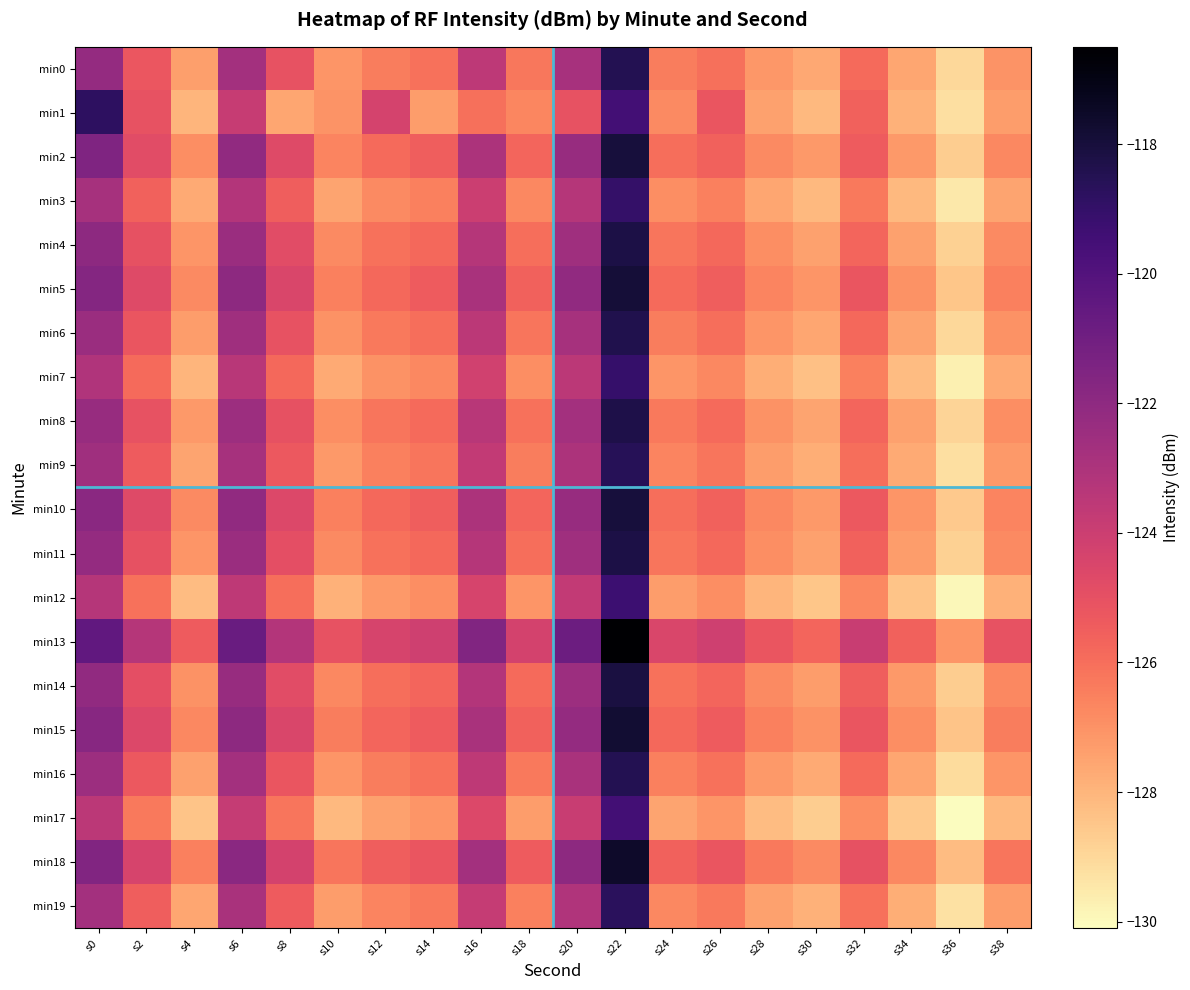

Reading left to right, what are all the values shown in this chart?

min0: s0=-122.2	s2=-125.2	s4=-127.4	s6=-122.7	s8=-125.1	s10=-127.1	s12=-126.4	s14=-126.1	s16=-123.6	s18=-126.2	s20=-122.8	s22=-118.5	s24=-126.4	s26=-126.0	s28=-127.1	s30=-127.6	s32=-125.9	s34=-127.6	s36=-129.0	s38=-127.0
min1: s0=-118.8	s2=-125.1	s4=-128.0	s6=-123.9	s8=-127.6	s10=-127.1	s12=-124.3	s14=-127.3	s16=-126.0	s18=-126.7	s20=-125.1	s22=-119.5	s24=-126.8	s26=-125.2	s28=-127.4	s30=-128.1	s32=-125.6	s34=-127.9	s36=-129.2	s38=-127.3
min2: s0=-121.5	s2=-124.8	s4=-126.9	s6=-122.1	s8=-124.7	s10=-126.6	s12=-125.9	s14=-125.5	s16=-123.0	s18=-125.7	s20=-122.3	s22=-118.0	s24=-126.0	s26=-125.6	s28=-126.8	s30=-127.2	s32=-125.4	s34=-127.2	s36=-128.7	s38=-126.7
min3: s0=-122.8	s2=-125.6	s4=-127.7	s6=-123.2	s8=-125.5	s10=-127.5	s12=-126.8	s14=-126.5	s16=-124.0	s18=-126.7	s20=-123.3	s22=-119.0	s24=-126.9	s26=-126.5	s28=-127.6	s30=-128.1	s32=-126.3	s34=-128.1	s36=-129.5	s38=-127.5
min4: s0=-122.0	s2=-125.0	s4=-127.1	s6=-122.4	s8=-124.8	s10=-126.8	s12=-126.1	s14=-125.8	s16=-123.3	s18=-126.0	s20=-122.6	s22=-118.2	s24=-126.2	s26=-125.8	s28=-126.9	s30=-127.4	s32=-125.7	s34=-127.4	s36=-128.8	s38=-126.8
min5: s0=-121.7	s2=-124.7	s4=-126.8	s6=-122.0	s8=-124.5	s10=-126.5	s12=-125.8	s14=-125.4	s16=-122.9	s18=-125.6	s20=-122.1	s22=-117.9	s24=-125.9	s26=-125.5	s28=-126.6	s30=-127.1	s32=-125.2	s34=-127.0	s36=-128.5	s38=-126.5
min6: s0=-122.4	s2=-125.2	s4=-127.3	s6=-122.6	s8=-125.1	s10=-127.0	s12=-126.3	s14=-126.0	s16=-123.5	s18=-126.2	s20=-122.8	s22=-118.4	s24=-126.4	s26=-126.0	s28=-127.1	s30=-127.6	s32=-125.8	s34=-127.5	s36=-129.0	s38=-127.0
min7: s0=-123.1	s2=-125.9	s4=-128.0	s6=-123.4	s8=-125.8	s10=-127.7	s12=-127.0	s14=-126.7	s16=-124.2	s18=-126.9	s20=-123.5	s22=-119.1	s24=-127.1	s26=-126.7	s28=-127.8	s30=-128.3	s32=-126.5	s34=-128.2	s36=-129.7	s38=-127.7
min8: s0=-122.3	s2=-125.1	s4=-127.2	s6=-122.5	s8=-125.0	s10=-126.9	s12=-126.2	s14=-125.9	s16=-123.4	s18=-126.1	s20=-122.7	s22=-118.3	s24=-126.3	s26=-125.9	s28=-127.0	s30=-127.5	s32=-125.7	s34=-127.4	s36=-128.9	s38=-126.9
min9: s0=-122.6	s2=-125.4	s4=-127.5	s6=-122.8	s8=-125.3	s10=-127.2	s12=-126.5	s14=-126.2	s16=-123.7	s18=-126.4	s20=-123.0	s22=-118.6	s24=-126.6	s26=-126.2	s28=-127.3	s30=-127.8	s32=-126.0	s34=-127.7	s36=-129.2	s38=-127.2
min10: s0=-121.9	s2=-124.7	s4=-126.8	s6=-122.1	s8=-124.6	s10=-126.5	s12=-125.8	s14=-125.5	s16=-123.0	s18=-125.7	s20=-122.3	s22=-118.0	s24=-126.0	s26=-125.6	s28=-126.7	s30=-127.2	s32=-125.3	s34=-127.1	s36=-128.6	s38=-126.6
min11: s0=-122.2	s2=-125.0	s4=-127.1	s6=-122.4	s8=-124.9	s10=-126.8	s12=-126.1	s14=-125.8	s16=-123.3	s18=-126.0	s20=-122.6	s22=-118.2	s24=-126.2	s26=-125.8	s28=-126.9	s30=-127.4	s32=-125.6	s34=-127.3	s36=-128.8	s38=-126.8
min12: s0=-123.3	s2=-126.1	s4=-128.2	s6=-123.6	s8=-126.0	s10=-127.9	s12=-127.2	s14=-126.9	s16=-124.4	s18=-127.1	s20=-123.7	s22=-119.3	s24=-127.3	s26=-126.9	s28=-128.0	s30=-128.5	s32=-126.7	s34=-128.4	s36=-129.9	s38=-127.9
min13: s0=-120.5	s2=-123.3	s4=-125.4	s6=-120.8	s8=-123.2	s10=-125.1	s12=-124.4	s14=-124.1	s16=-121.6	s18=-124.3	s20=-120.9	s22=-116.5	s24=-124.5	s26=-124.1	s28=-125.2	s30=-125.7	s32=-123.9	s34=-125.6	s36=-127.1	s38=-125.1
min14: s0=-122.1	s2=-124.9	s4=-127.0	s6=-122.3	s8=-124.8	s10=-126.7	s12=-126.0	s14=-125.7	s16=-123.2	s18=-125.9	s20=-122.5	s22=-118.1	s24=-126.1	s26=-125.7	s28=-126.8	s30=-127.3	s32=-125.5	s34=-127.2	s36=-128.7	s38=-126.7
min15: s0=-121.8	s2=-124.6	s4=-126.7	s6=-122.0	s8=-124.5	s10=-126.4	s12=-125.7	s14=-125.4	s16=-122.9	s18=-125.6	s20=-122.2	s22=-117.8	s24=-125.8	s26=-125.4	s28=-126.5	s30=-127.0	s32=-125.2	s34=-126.9	s36=-128.4	s38=-126.4
min16: s0=-122.5	s2=-125.3	s4=-127.4	s6=-122.7	s8=-125.2	s10=-127.1	s12=-126.4	s14=-126.1	s16=-123.6	s18=-126.3	s20=-122.9	s22=-118.5	s24=-126.5	s26=-126.1	s28=-127.2	s30=-127.7	s32=-125.9	s34=-127.6	s36=-129.1	s38=-127.1
min17: s0=-123.5	s2=-126.3	s4=-128.4	s6=-123.8	s8=-126.2	s10=-128.1	s12=-127.4	s14=-127.1	s16=-124.6	s18=-127.3	s20=-123.9	s22=-119.5	s24=-127.5	s26=-127.1	s28=-128.2	s30=-128.7	s32=-126.9	s34=-128.6	s36=-130.1	s38=-128.1
min18: s0=-121.6	s2=-124.4	s4=-126.5	s6=-121.9	s8=-124.3	s10=-126.2	s12=-125.5	s14=-125.2	s16=-122.7	s18=-125.4	s20=-122.0	s22=-117.6	s24=-125.6	s26=-125.2	s28=-126.3	s30=-126.8	s32=-125.0	s34=-126.7	s36=-128.2	s38=-126.2
min19: s0=-122.7	s2=-125.5	s4=-127.6	s6=-122.9	s8=-125.4	s10=-127.3	s12=-126.6	s14=-126.3	s16=-123.8	s18=-126.5	s20=-123.1	s22=-118.7	s24=-126.7	s26=-126.3	s28=-127.4	s30=-127.9	s32=-126.1	s34=-127.8	s36=-129.3	s38=-127.3